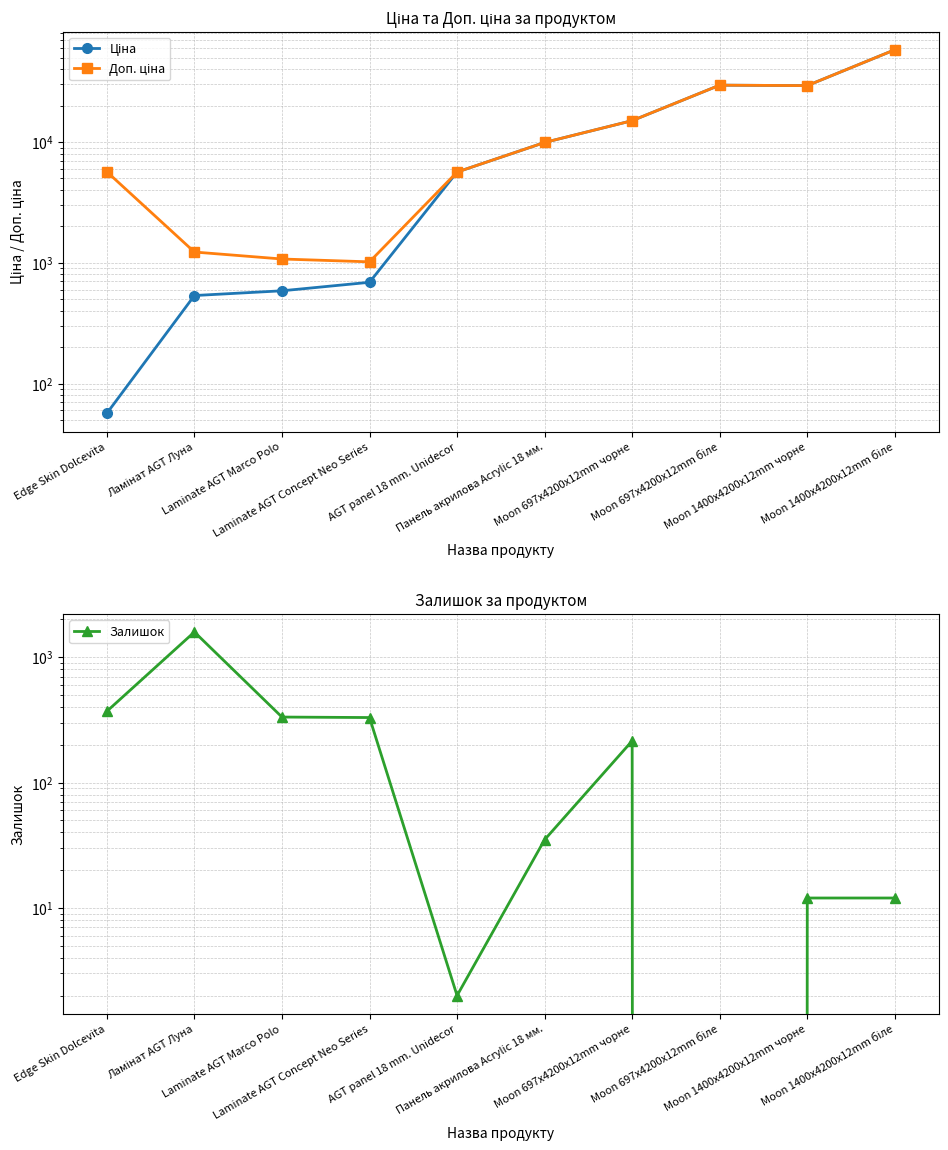

What is the average value of the Залишок series?

289.7